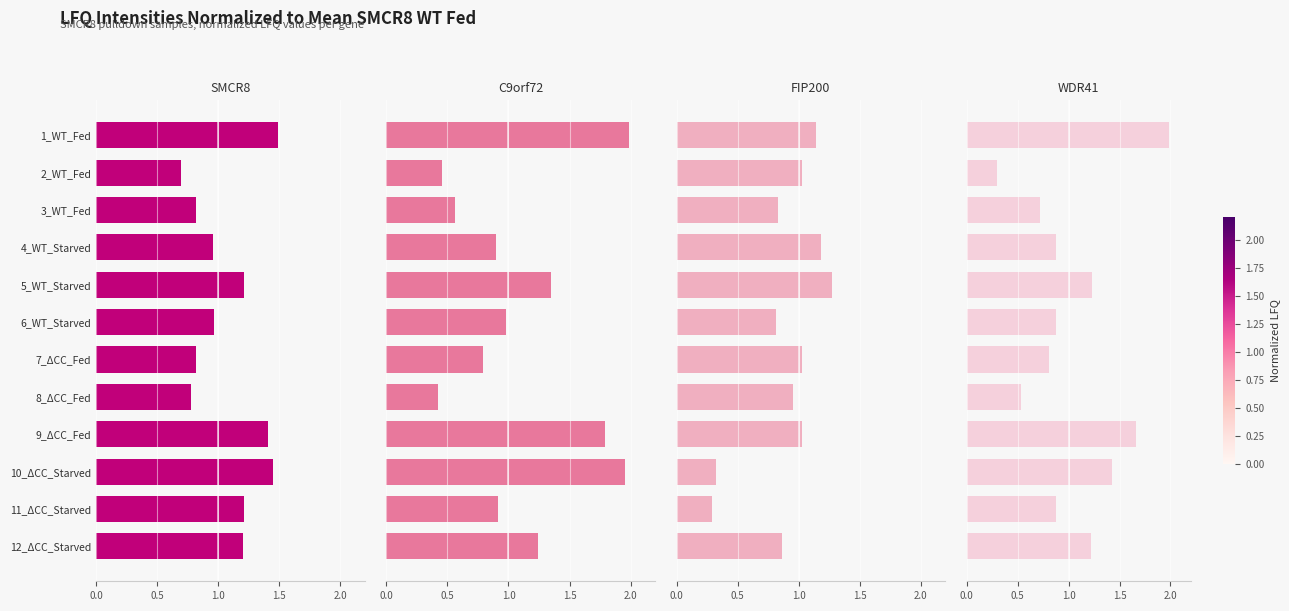

At how many categories does at least one series exceed 0?

12